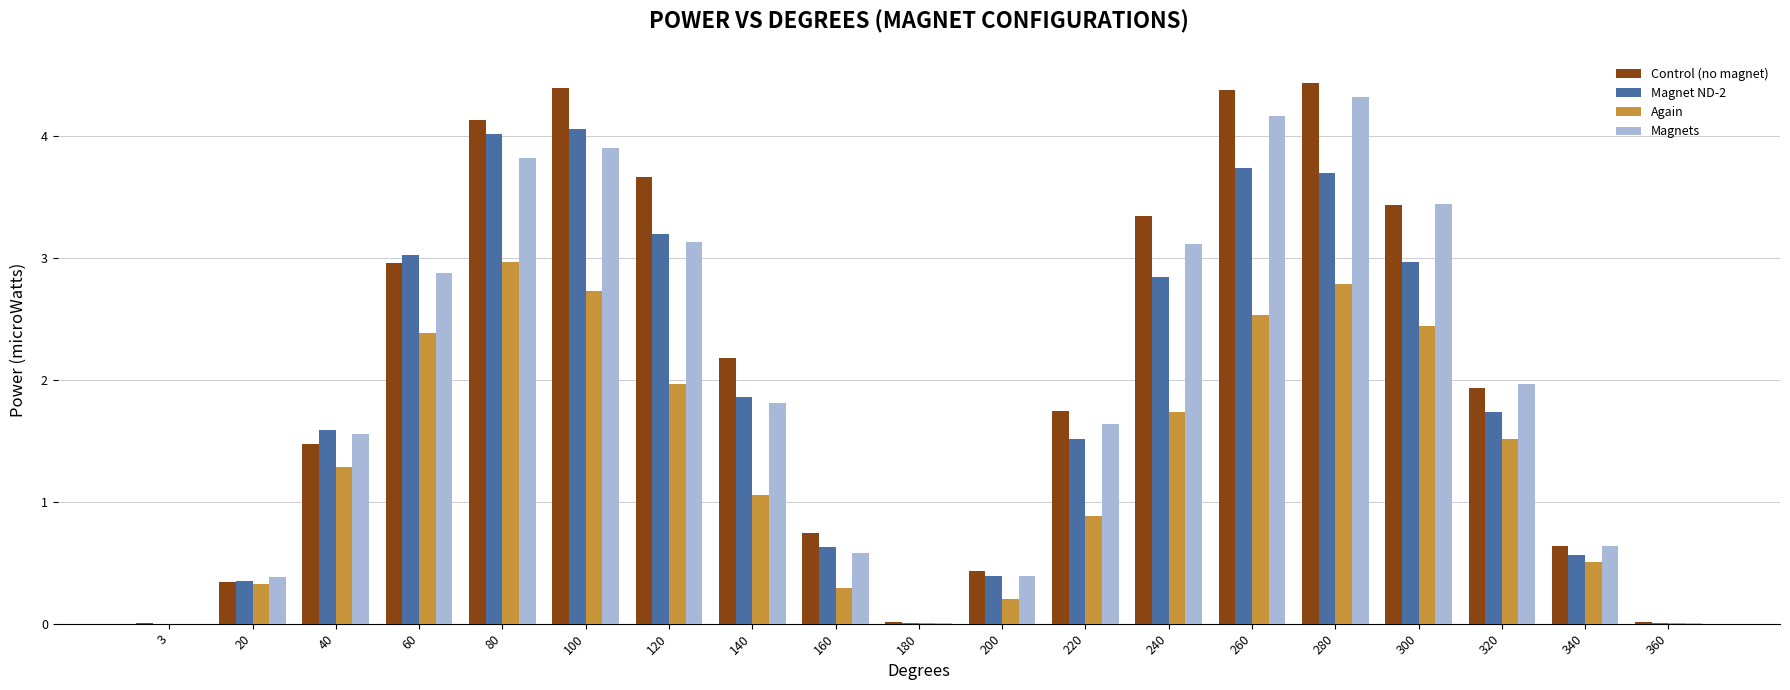

At which category is the sum across all series the highest?

280